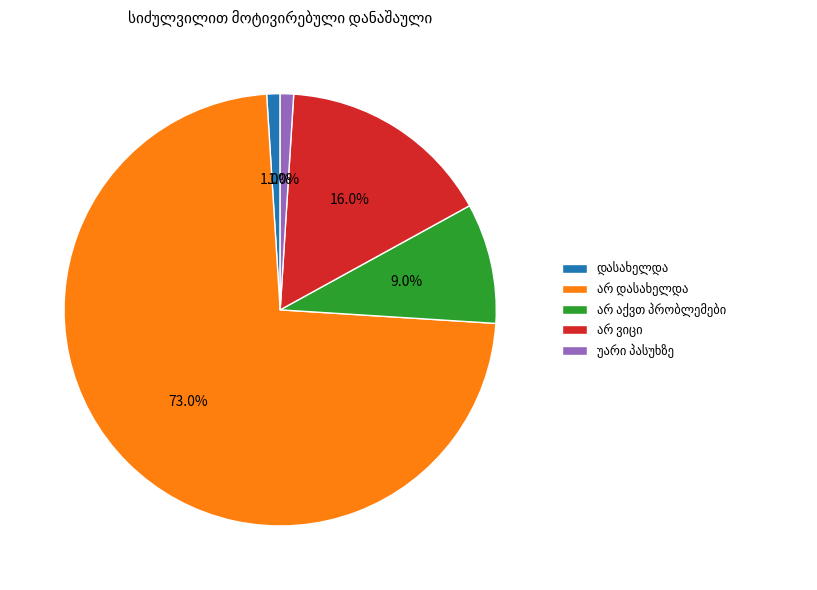

Is there any slice that represents more than half of the pie?

Yes